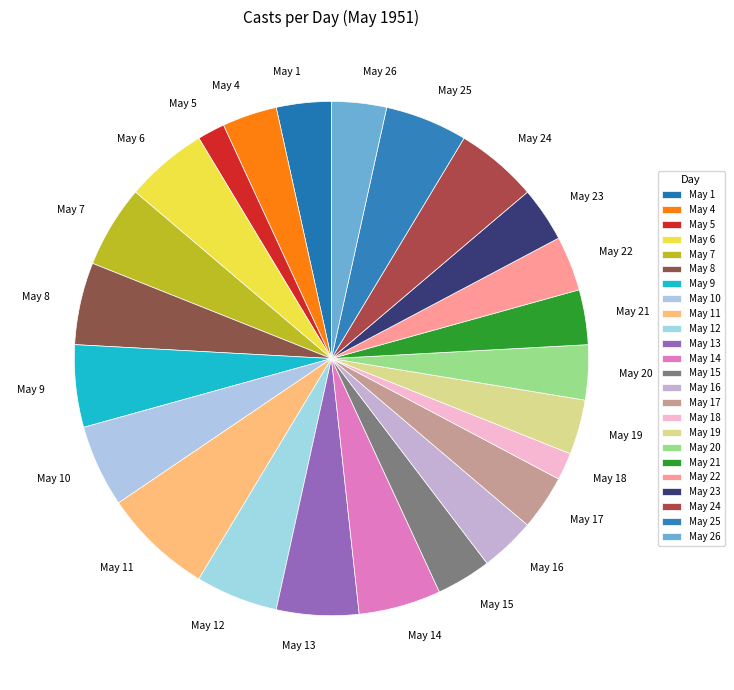

Is there any slice that represents more than half of the pie?

No